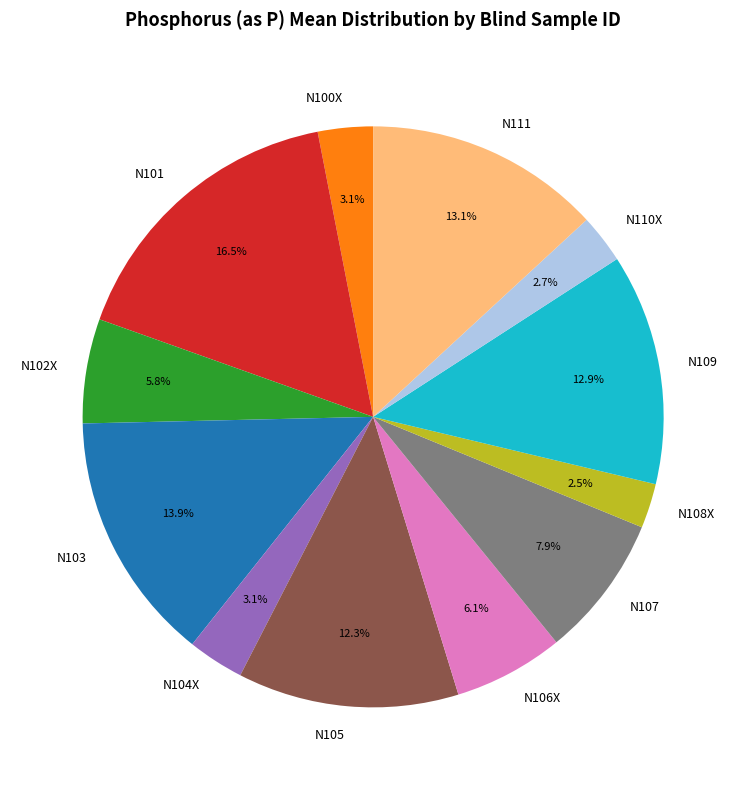

Combined, do N109 and N100X account for over 50%?

No